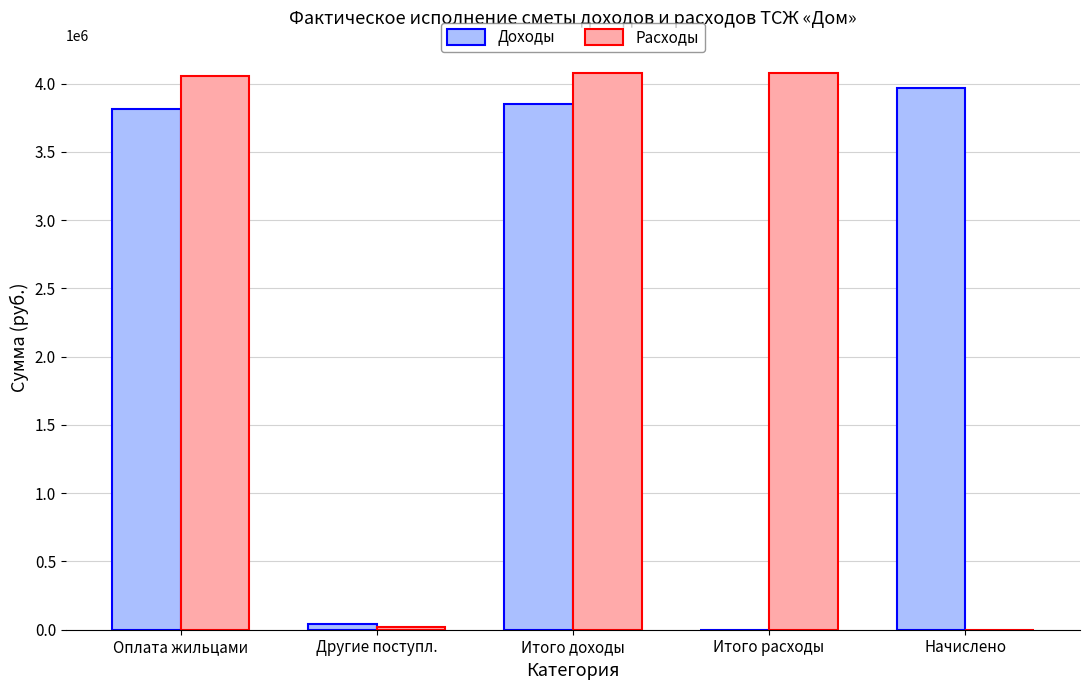

Between Оплата жильцами and Другие поступл., which series saw the biggest shift?

Расходы